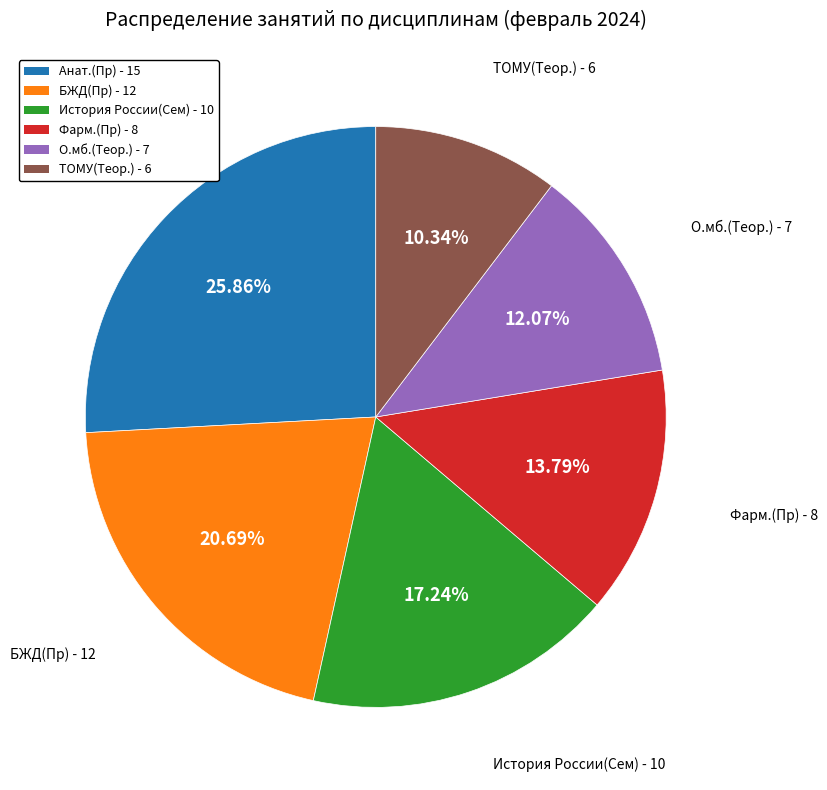

To the nearest percent, what portion does Фарм.(Пр) represent?

14%